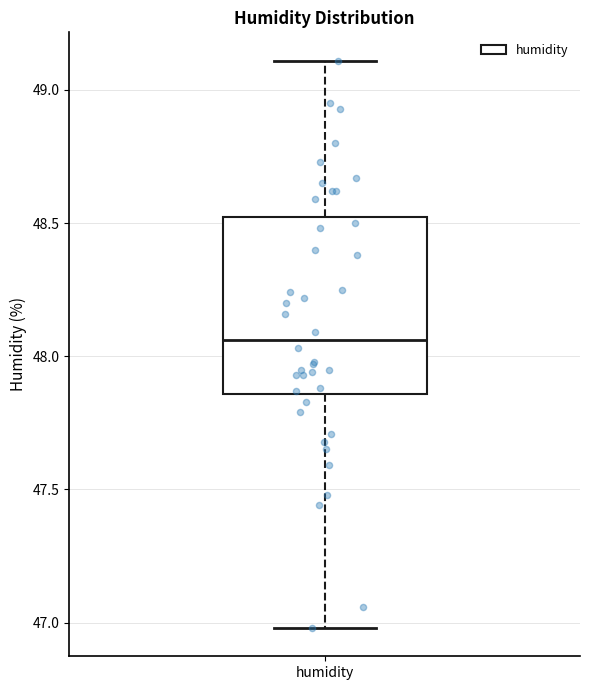

Read this box plot against the y-axis: the position of the median line, the range covered by the box, and the ends of both whiskers. The values are not printed on the chart, so give them approximately, as read against the axis.

median 48.05, box 47.85 to 48.50, whiskers 47.00 to 49.10